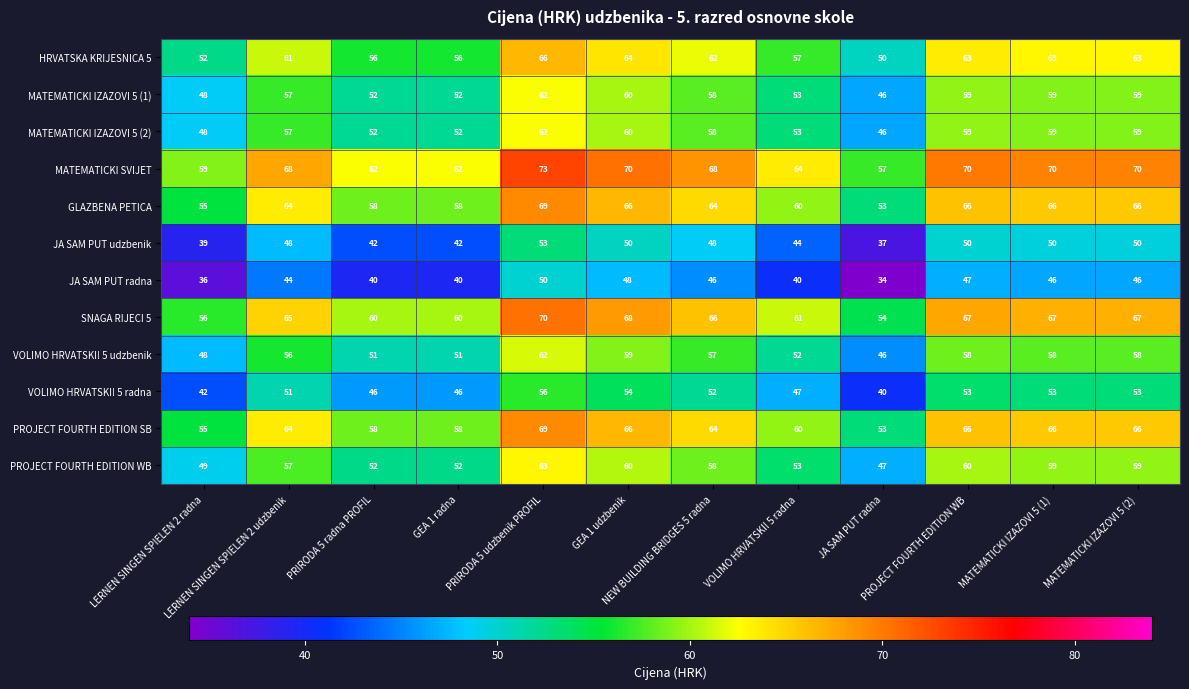

At how many categories does at least one series exceed 43?

12